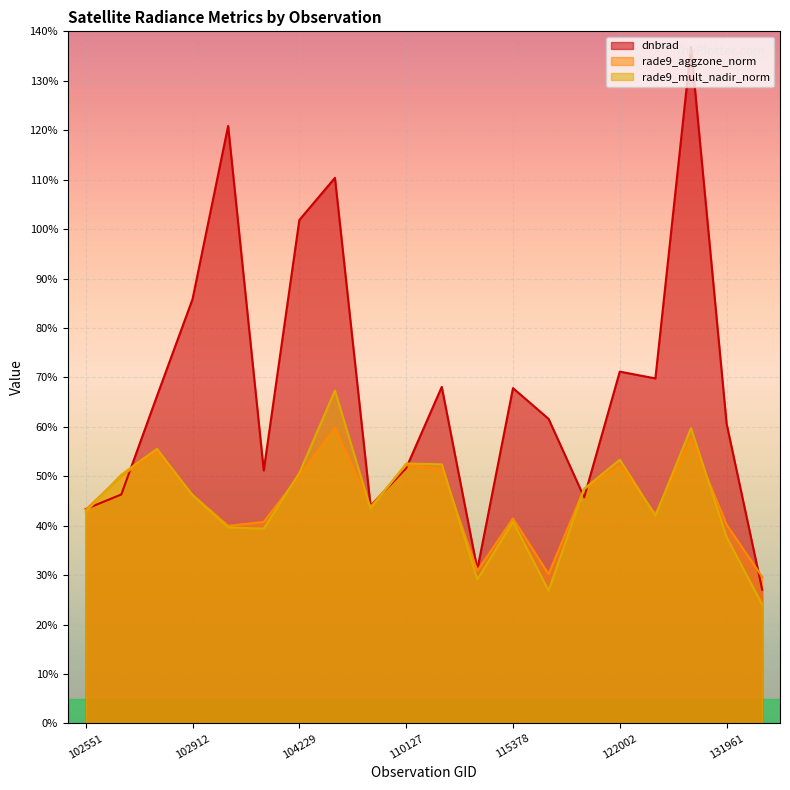

True or false: rade9_mult_nadir_norm has a value of 0.2 at 115500.

False